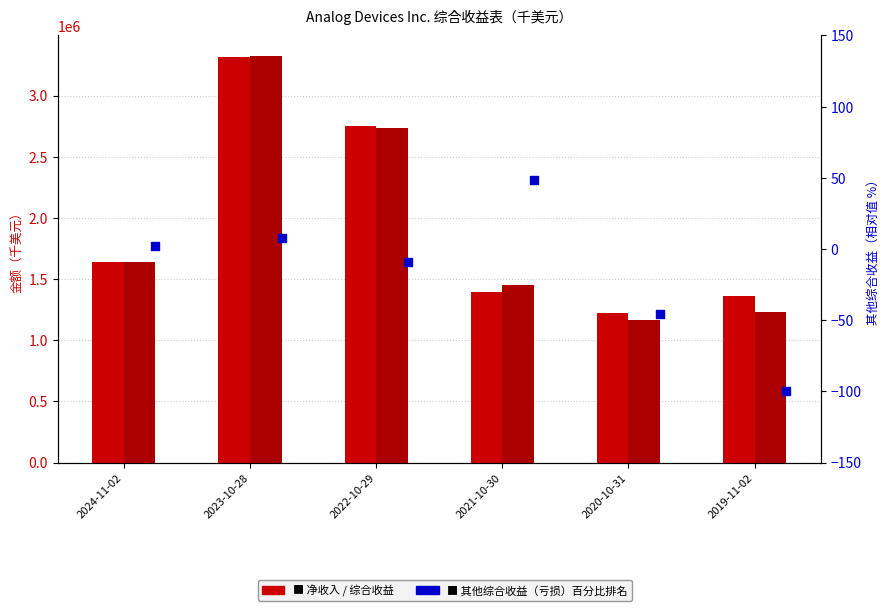

At which category is the sum across all series the highest?

2023-10-28